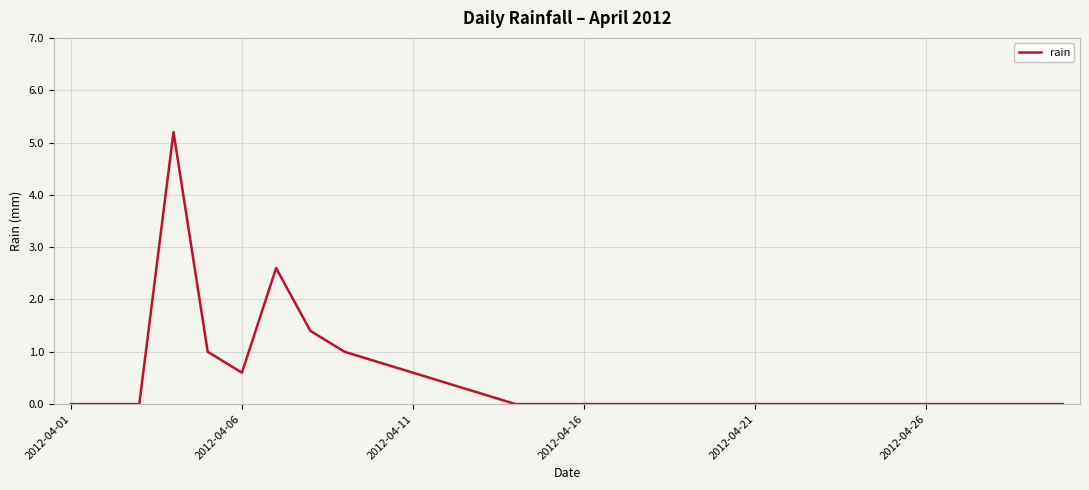

What is the maximum value shown in the chart?

5.2